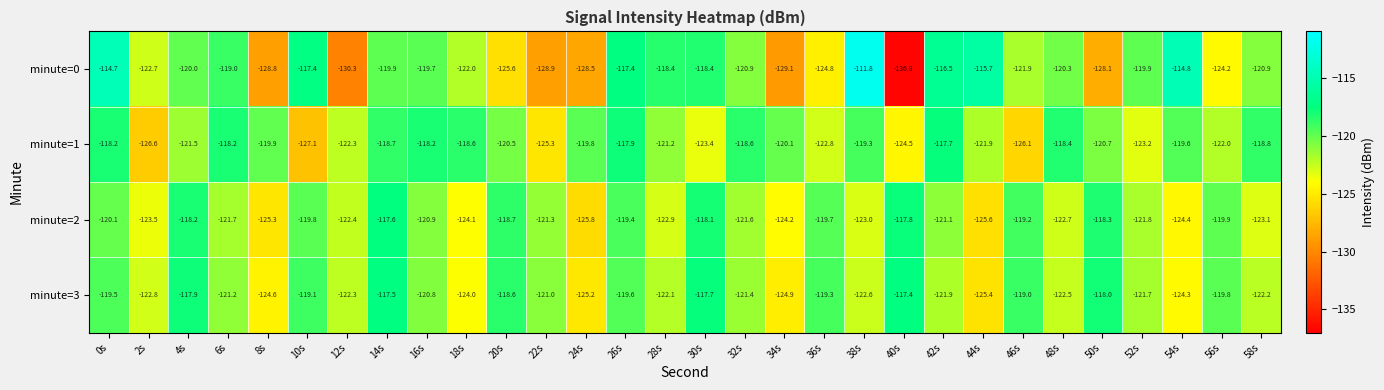

What is the average value of the minute=0 series?

-121.9